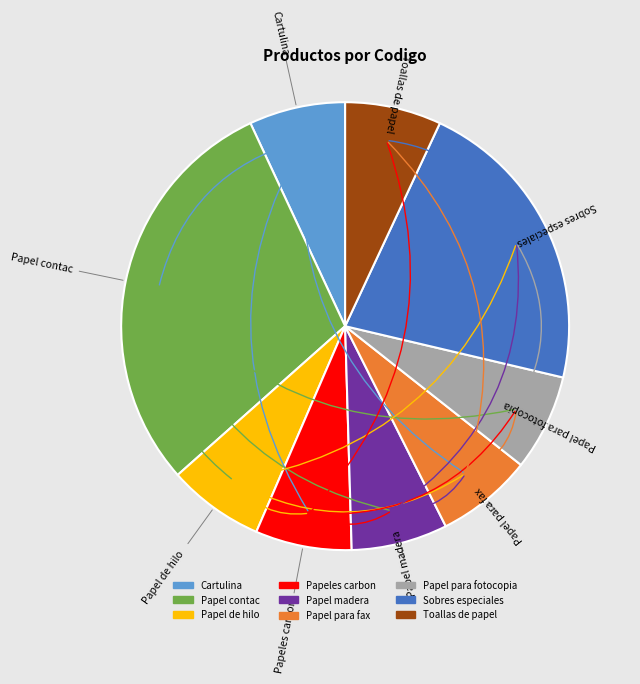

The Sobres especiales slice represents 22% of the pie. True or false?

True